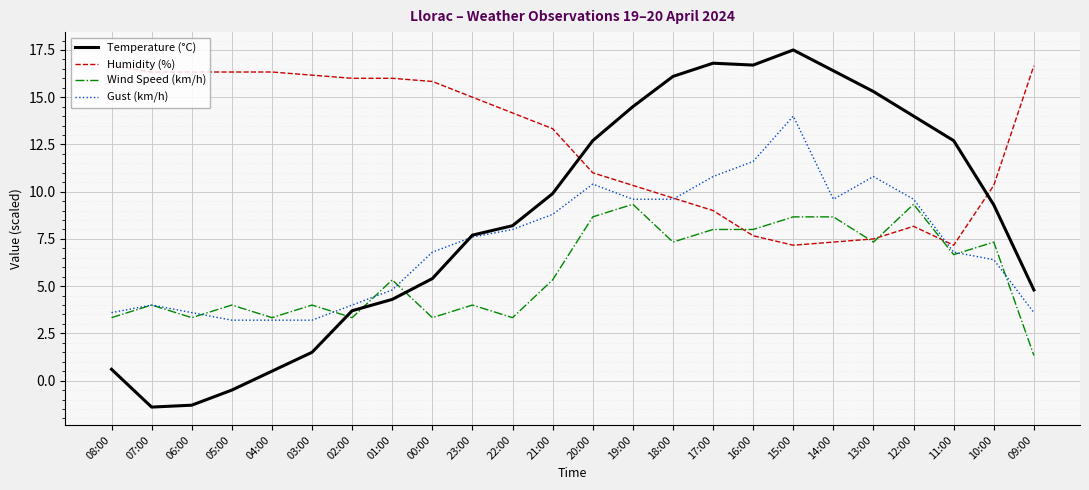

At which category does Wind Speed (km/h) reach its first local peak?

07:00